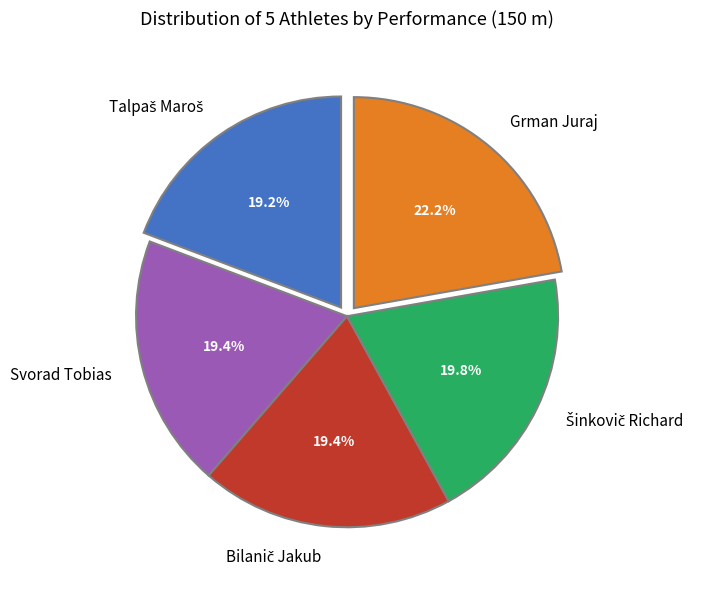

Approximately how many times larger is the value at Svorad Tobias compared to Grman Juraj?

0.9